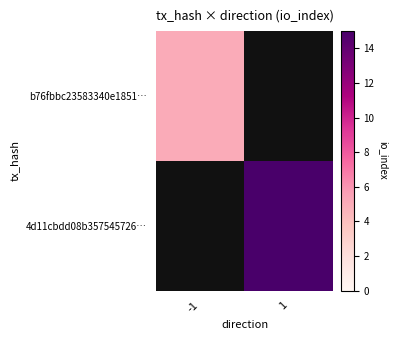

At -1, list the series in order from largest to smallest.

b76fbbc23583340e1851…, 4d11cbdd08b357545726…